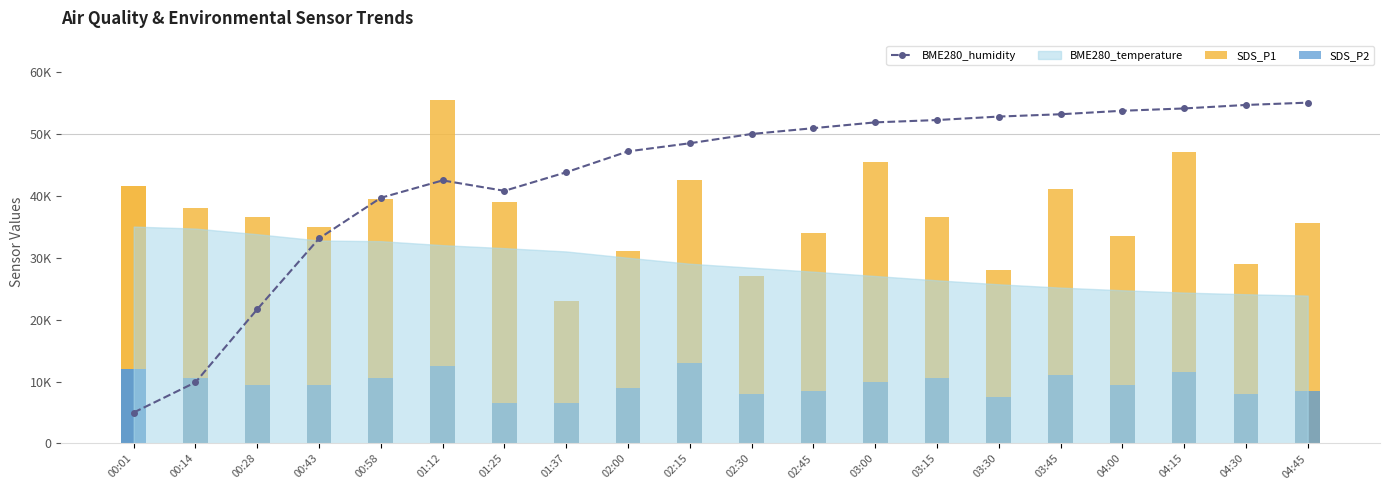

Are the bars grouped side by side (vs. stacked)?

No